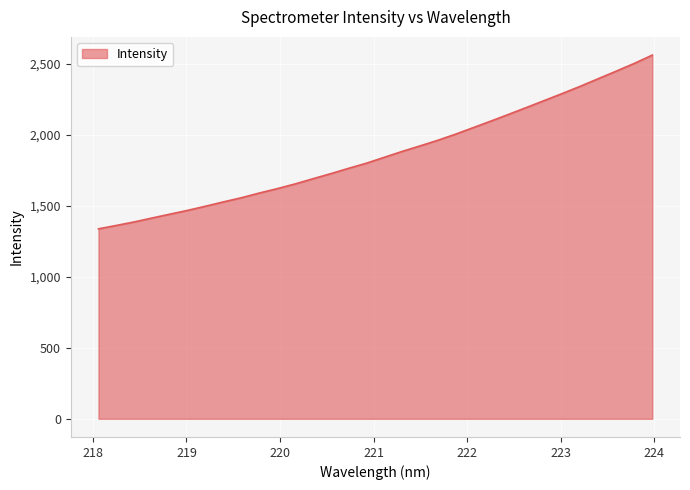

What is the difference between the maximum and minimum values?

1224.8